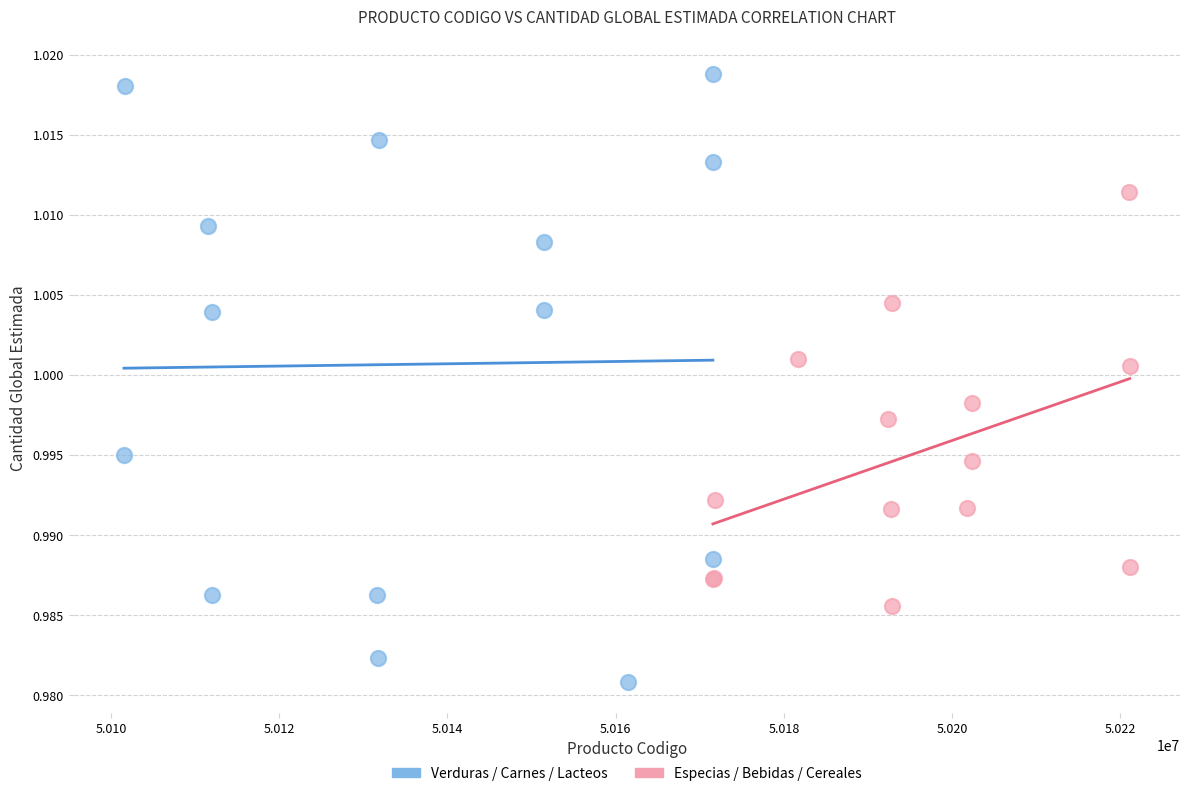

What are all the series names shown in the legend?

Verduras / Carnes / Lacteos, Especias / Bebidas / Cereales